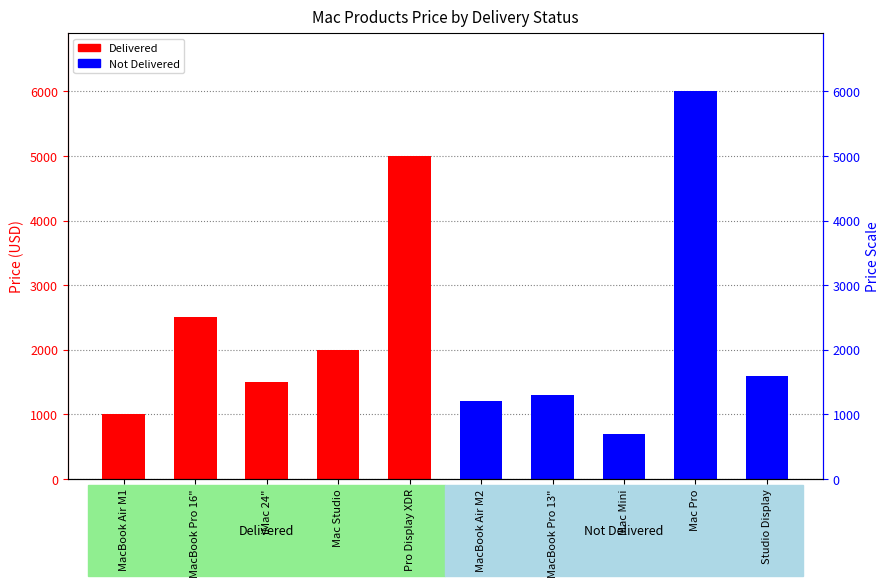

The value of Not Delivered at MacBook Air M2 is 823. True or false?

False